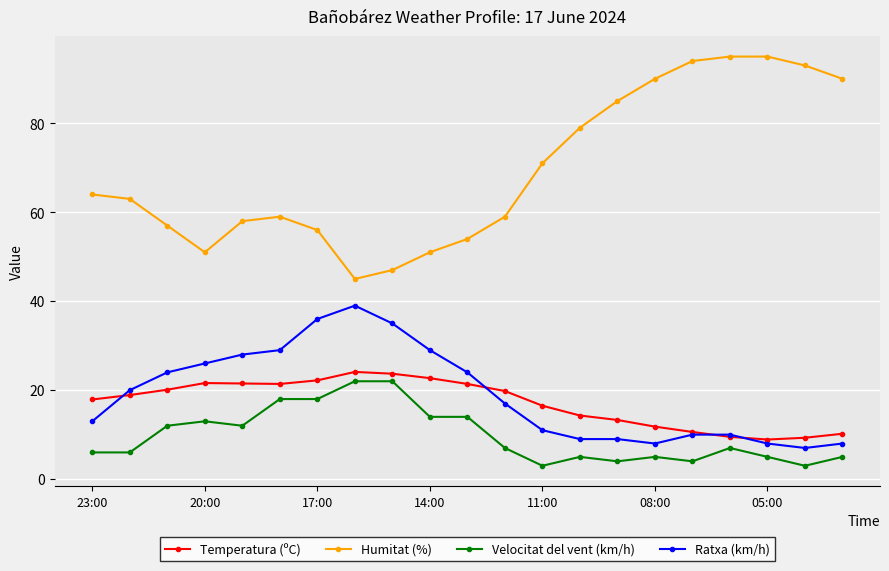

Is this an area chart (filled region under the line)?

No